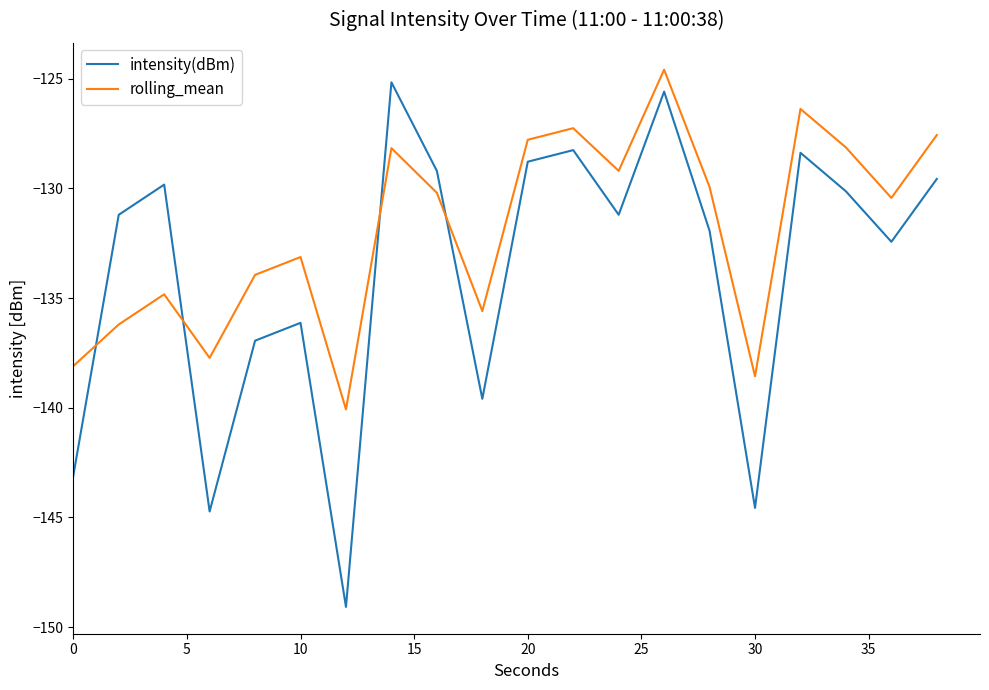

Rank the series by their average value, from lowest to highest.

intensity(dBm), rolling_mean